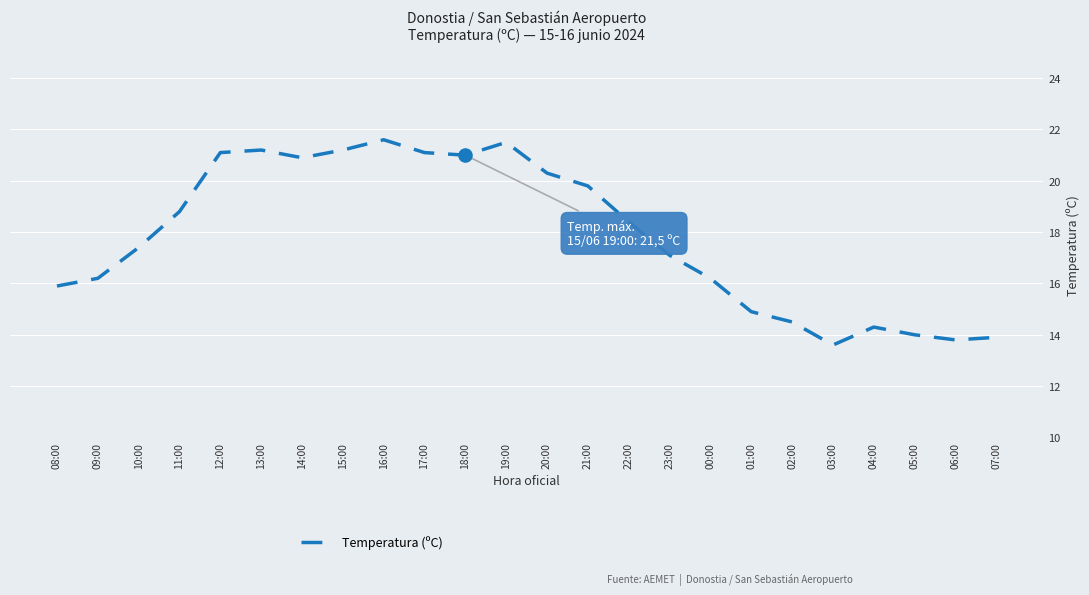

Which has a higher value, 00:00 or 12:00?

12:00